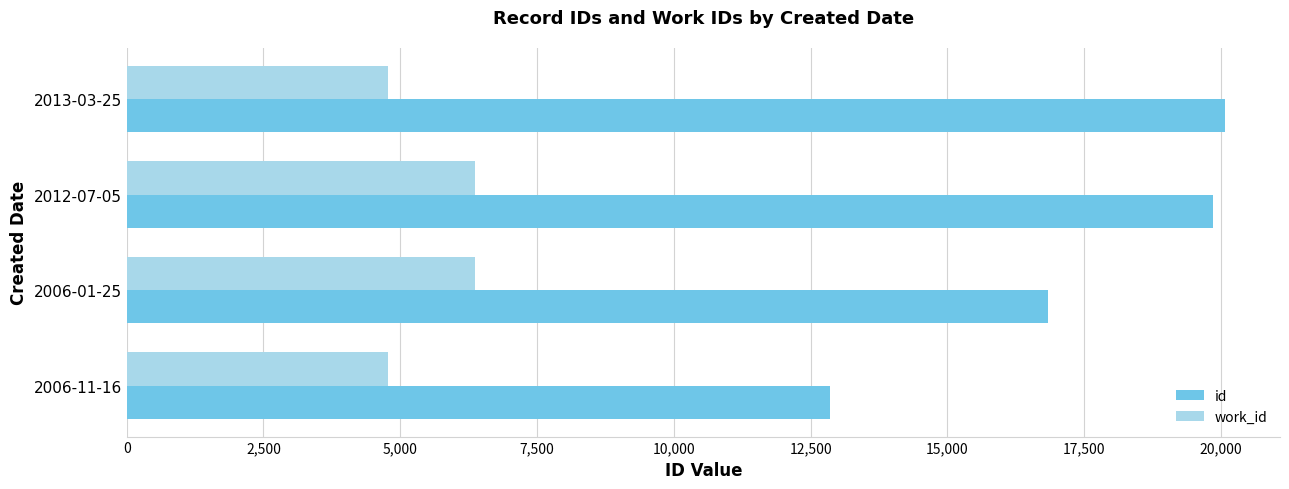

What are all the series names shown in the legend?

id, work_id